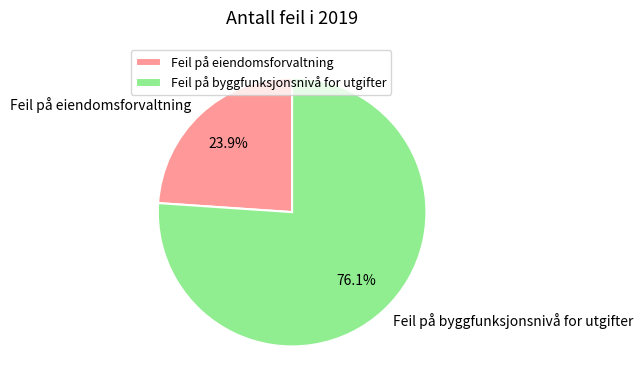

Count the number of slices in the pie.

2